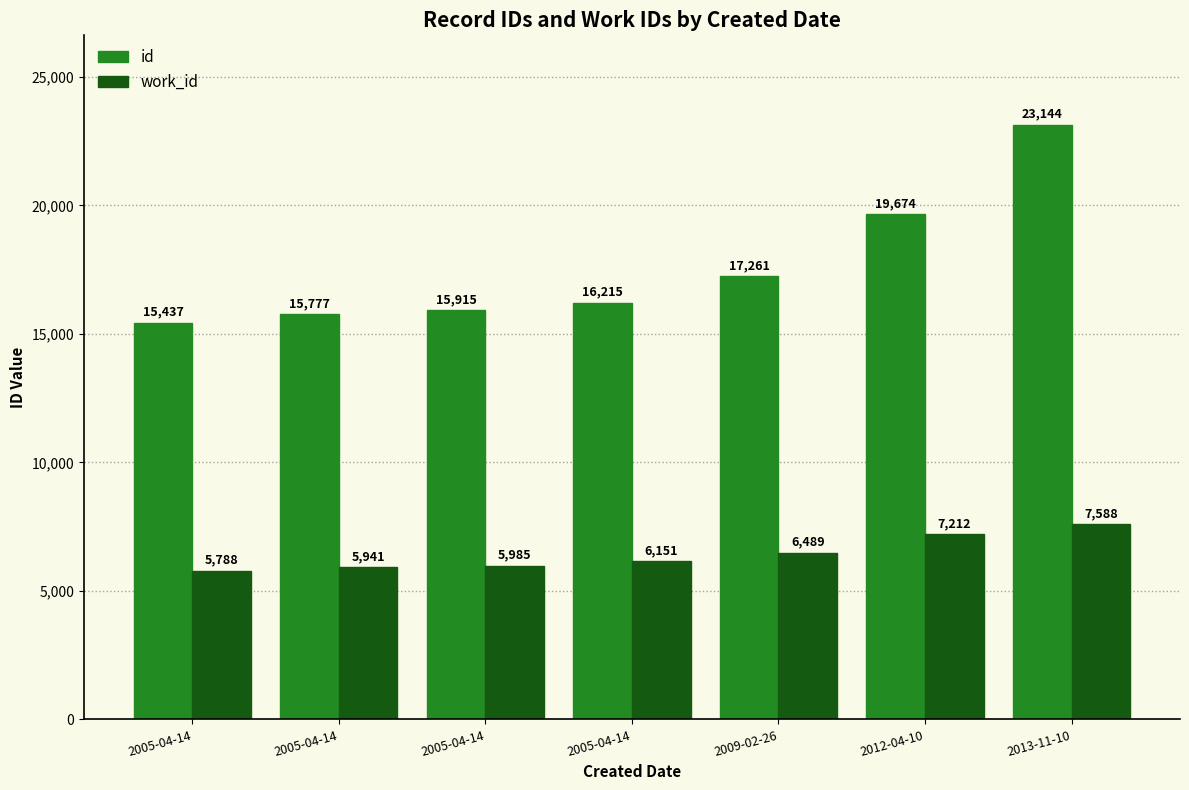

Are the bars grouped side by side (vs. stacked)?

Yes